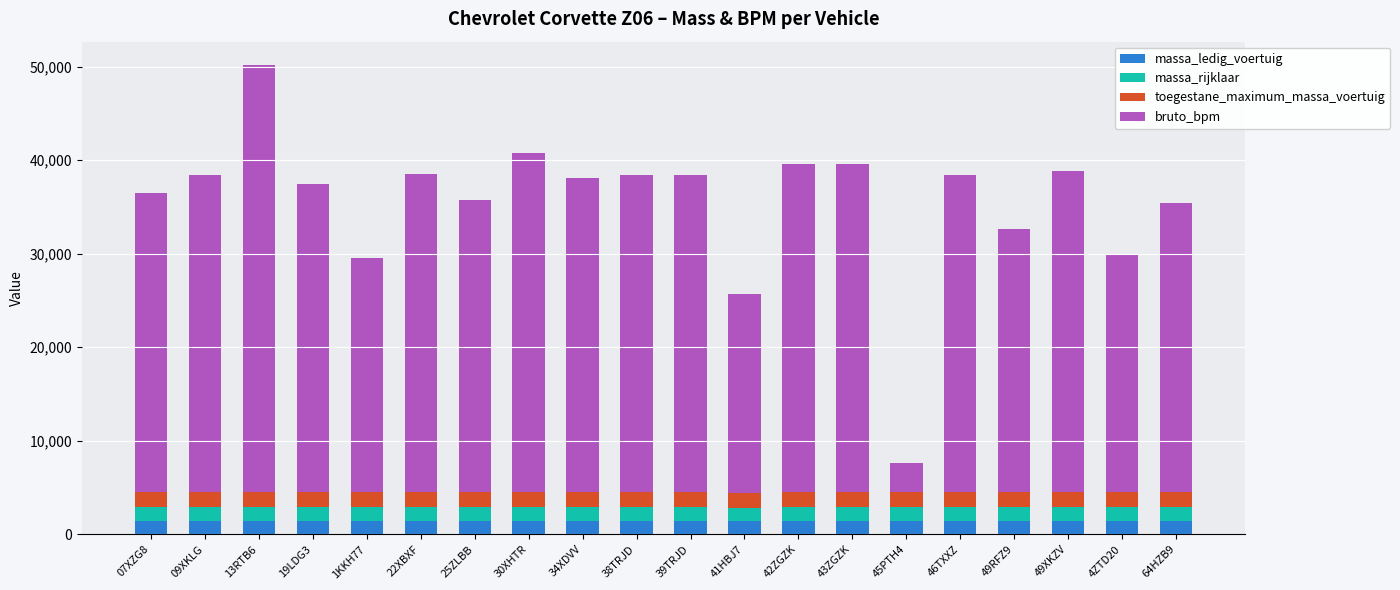

What is the sum of the massa_ledig_voertuig values at 64HZB9 and 25ZLBB?

2786